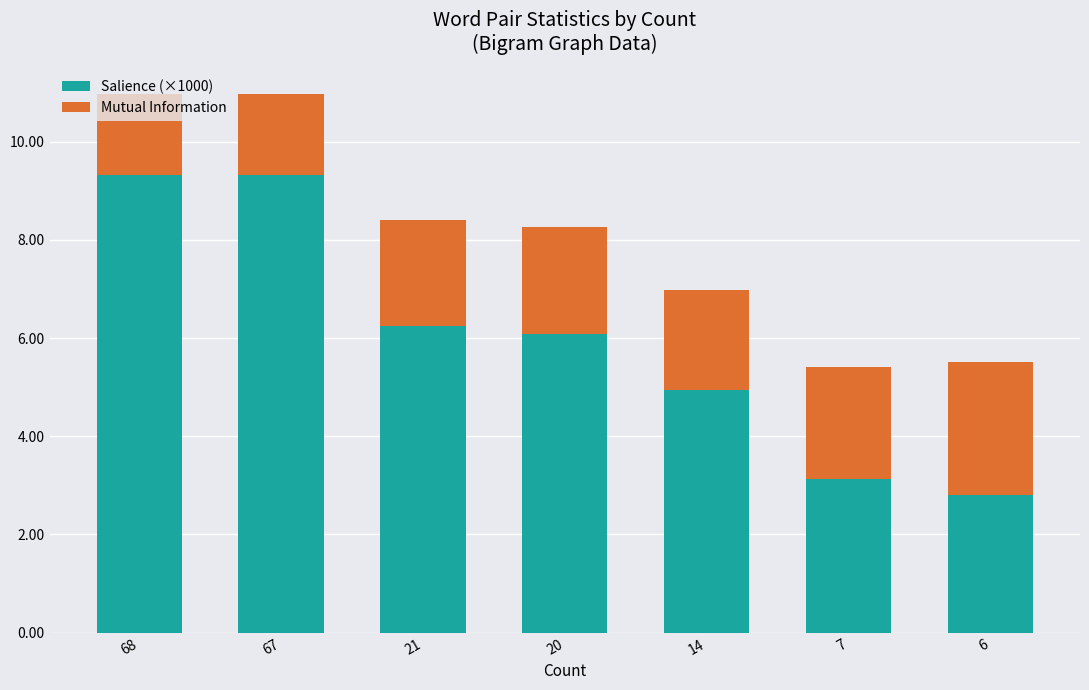

What is the total value across all series at 7?

5.4